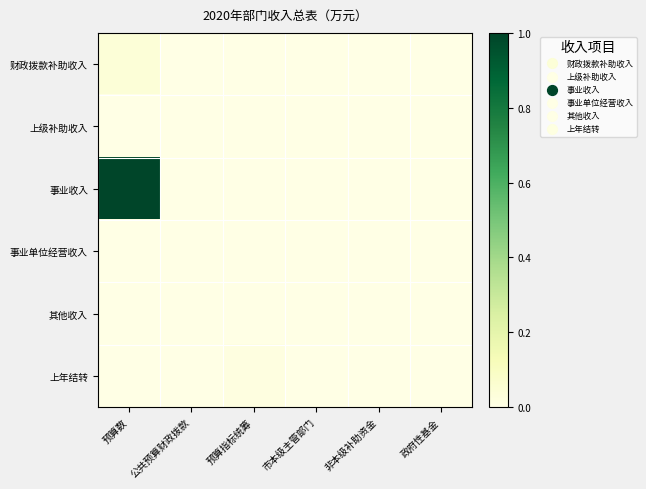

Which series changed the most between 预算数 and 公共预算财政拨款?

事业收入